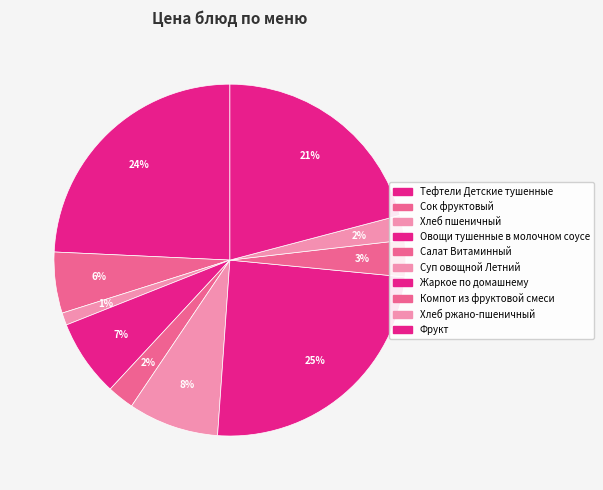

To the nearest percent, what is the difference between the Хлеб ржано-пшеничный and Суп овощной Летний slice percentages?

6%